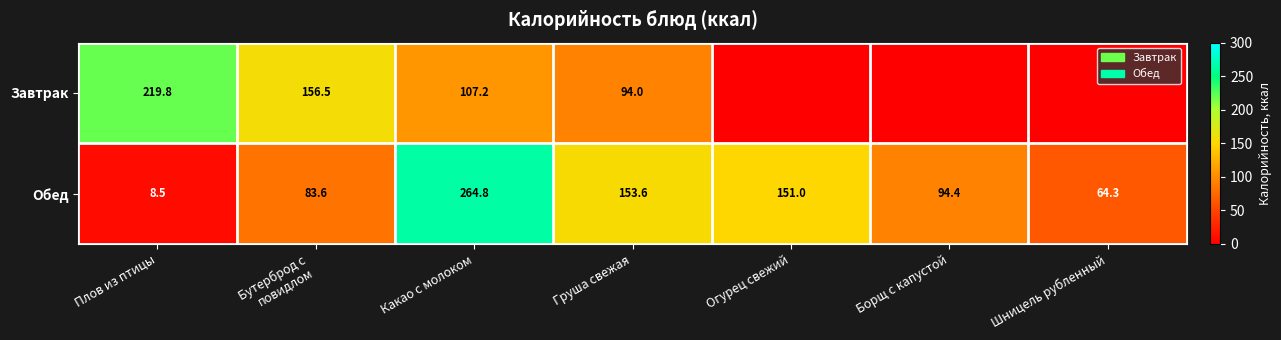

What is the average value of the Обед series?

117.2